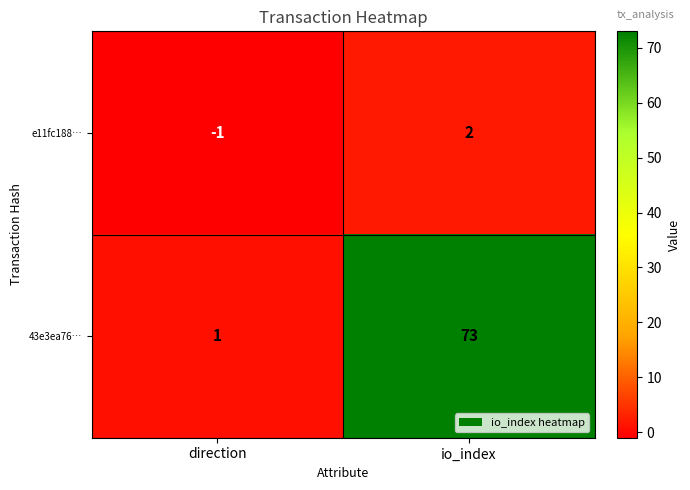

Which series has the largest total across all categories?

43e3ea76…